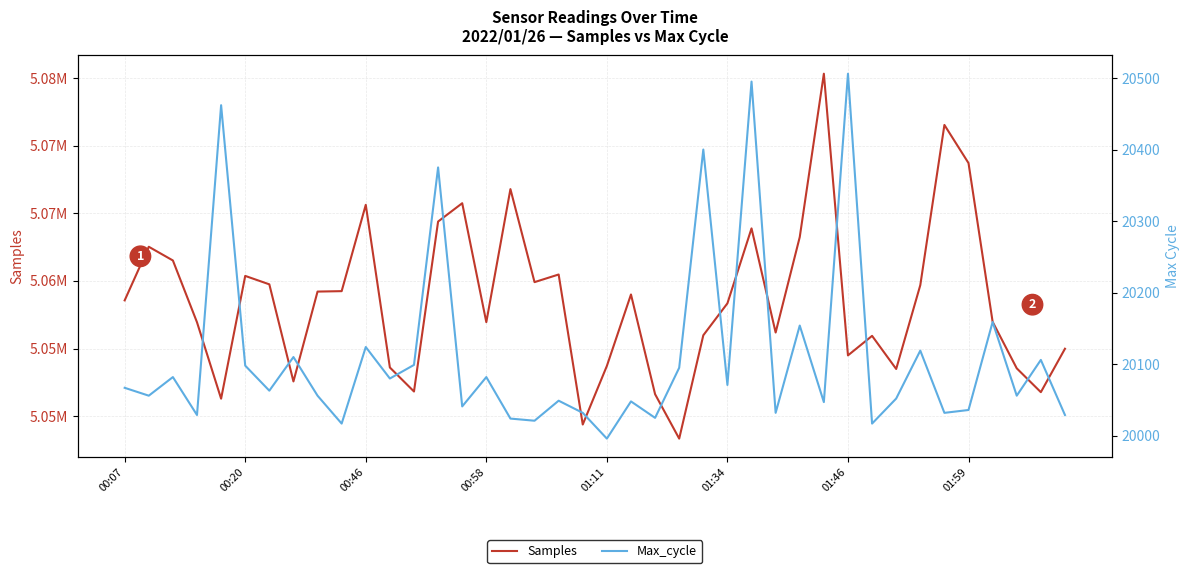

Is the value of Max_cycle at 37 greater than the value of Samples at 25?

No